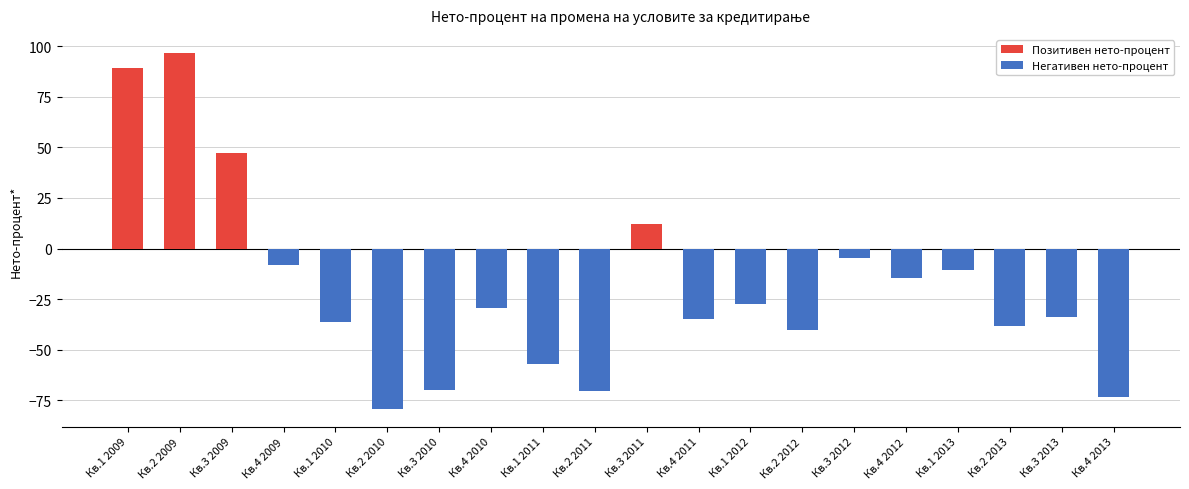

Reading right to left, extract all data points from this chart.

-73.1	-33.7	-38.2	-10.4	-14.6	-4.5	-40.1	-27.5	-34.6	12.1	-70.5	-57.0	-29.5	-69.6	-79.2	-36.4	-7.9	47.4	96.8	89.3